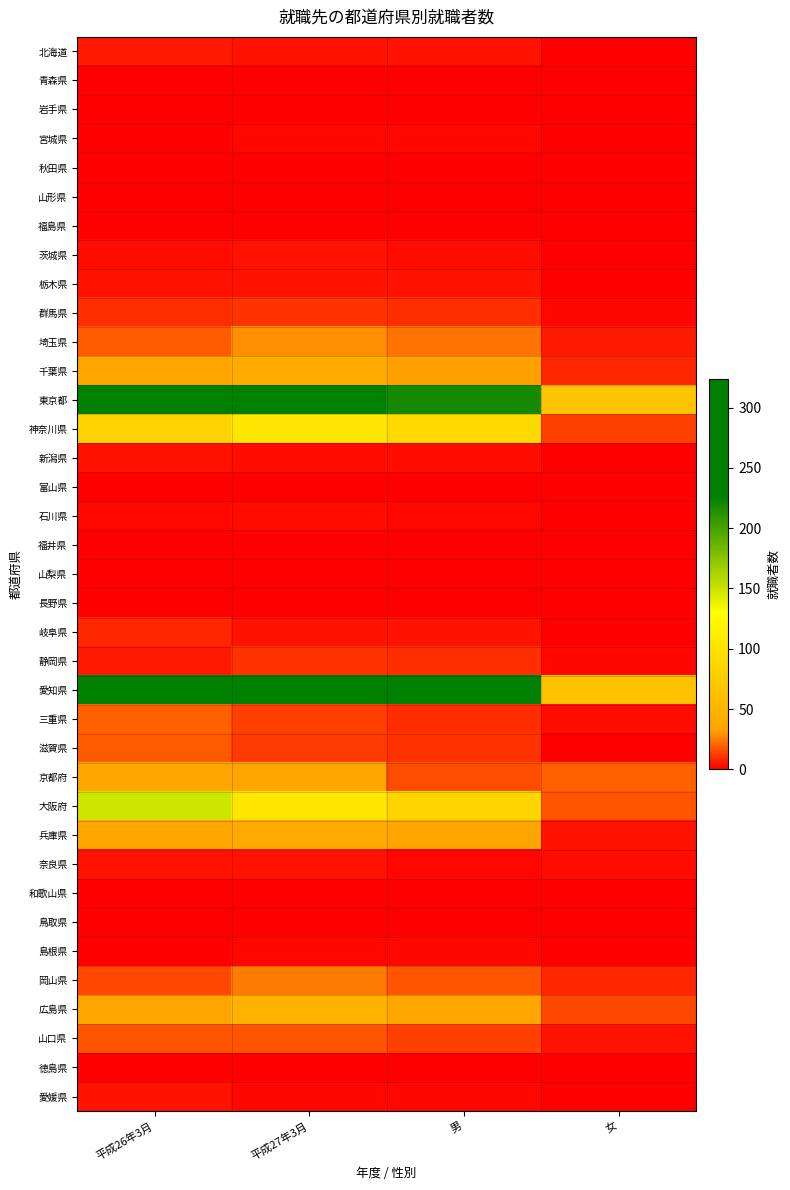

What is the spread (max minus min) of values at 平成26年3月?

295